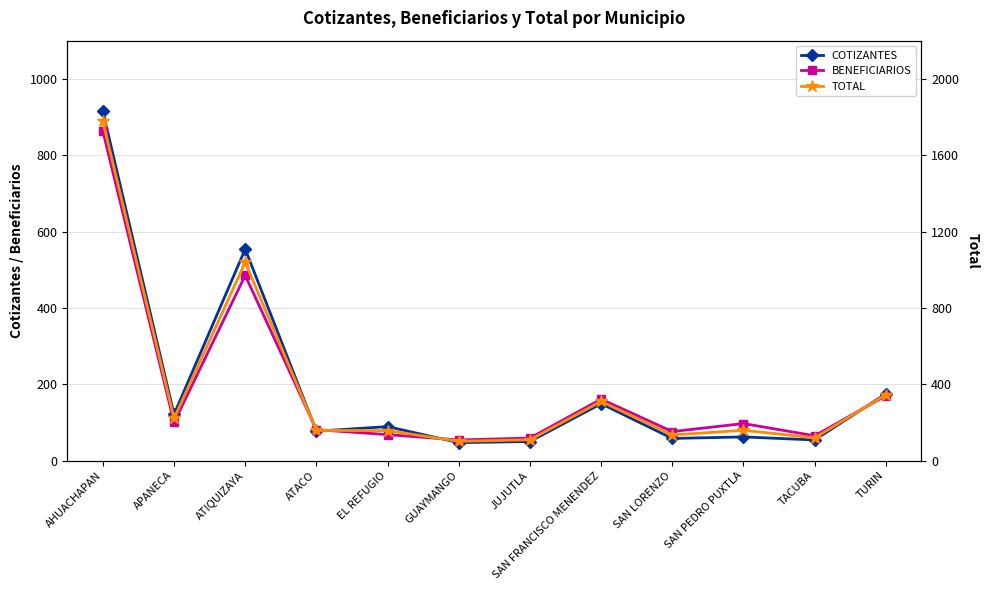

How many data points in TOTAL are less than 159?

6